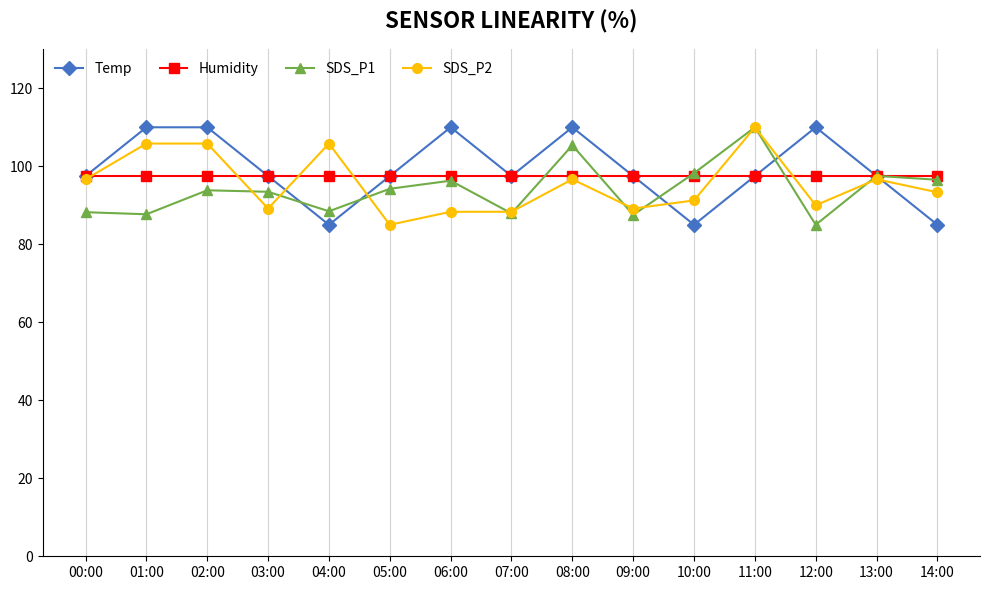

Does the chart display data point markers on the line(s)?

Yes